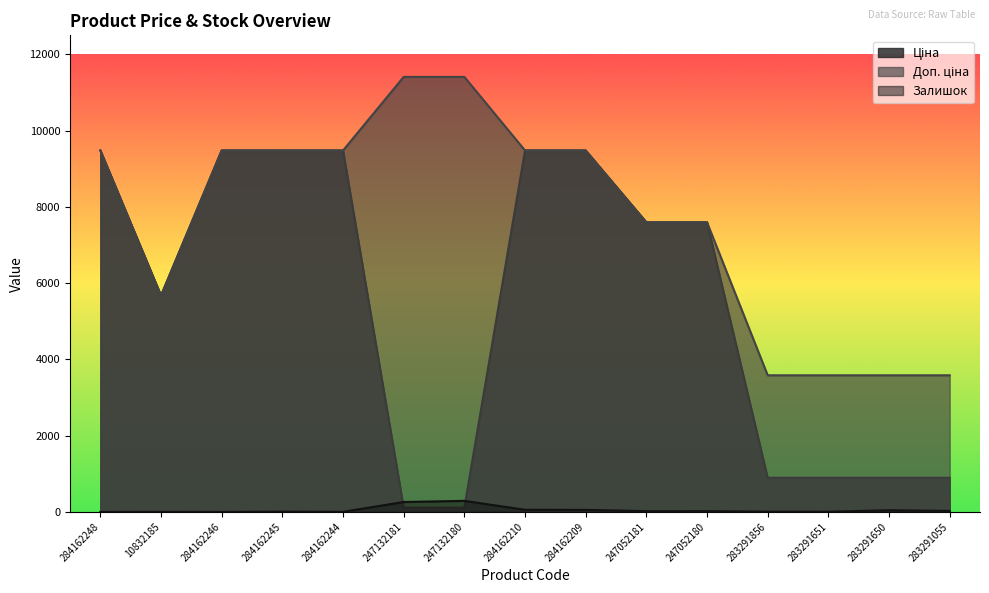

Between 283291055 and 284162245, which is larger?

284162245